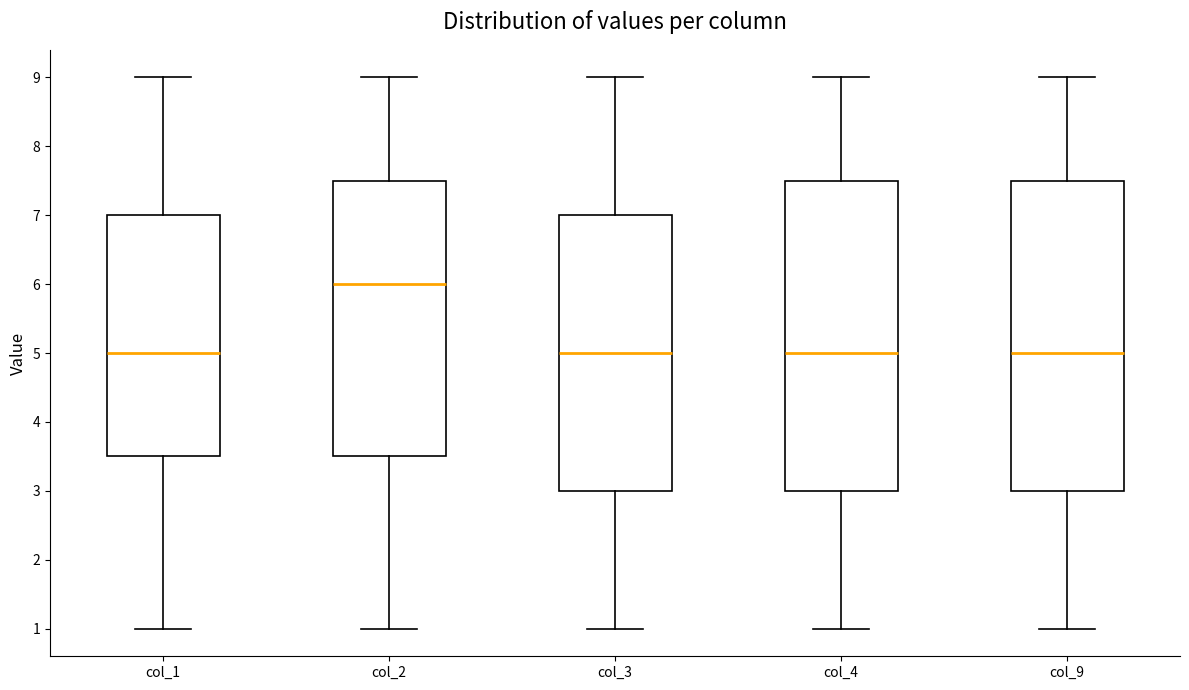

Reading left to right, read every box against the y-axis: the position of its median line, the range the box covers, and the ends of its whiskers. The values are not printed on the chart, so give them approximately, as read against the axis.

col_1: median 5.0, box 3.5 to 7.0, whiskers 1.0 to 9.0
col_2: median 6.0, box 3.5 to 7.5, whiskers 1.0 to 9.0
col_3: median 5.0, box 3.0 to 7.0, whiskers 1.0 to 9.0
col_4: median 5.0, box 3.0 to 7.5, whiskers 1.0 to 9.0
col_9: median 5.0, box 3.0 to 7.5, whiskers 1.0 to 9.0